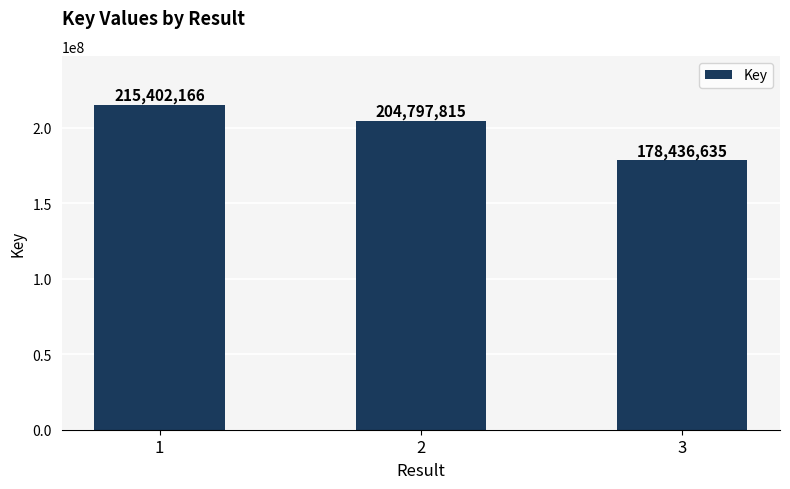

What is the sum of the values at 3 and 1?

393838801